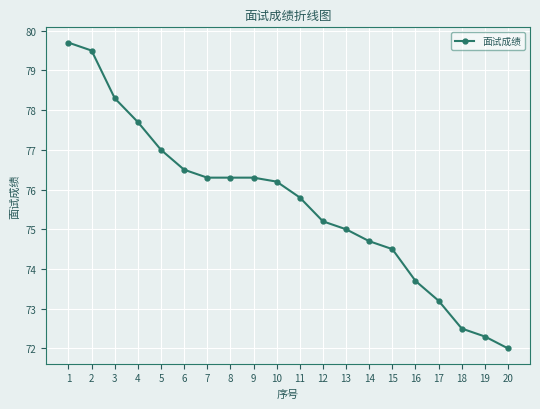

True or false: the data shows 75.2 at 12.

True